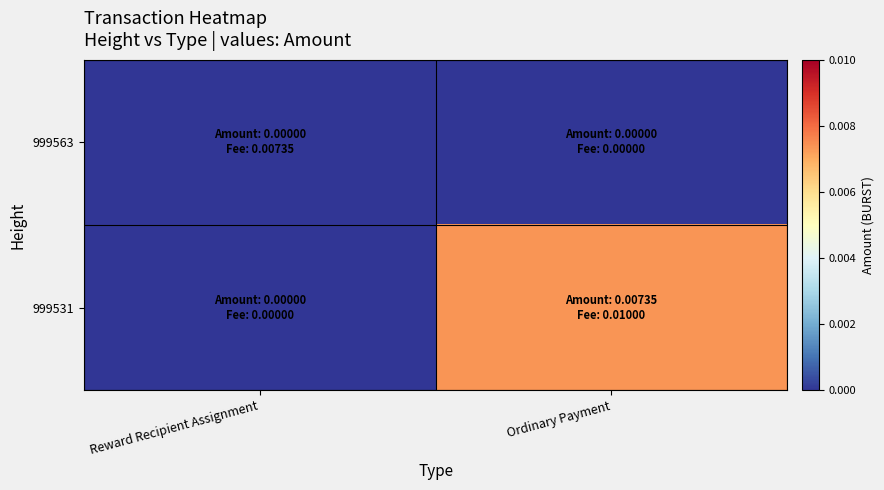

Which category has the lowest value across all series?

Reward Recipient Assignment